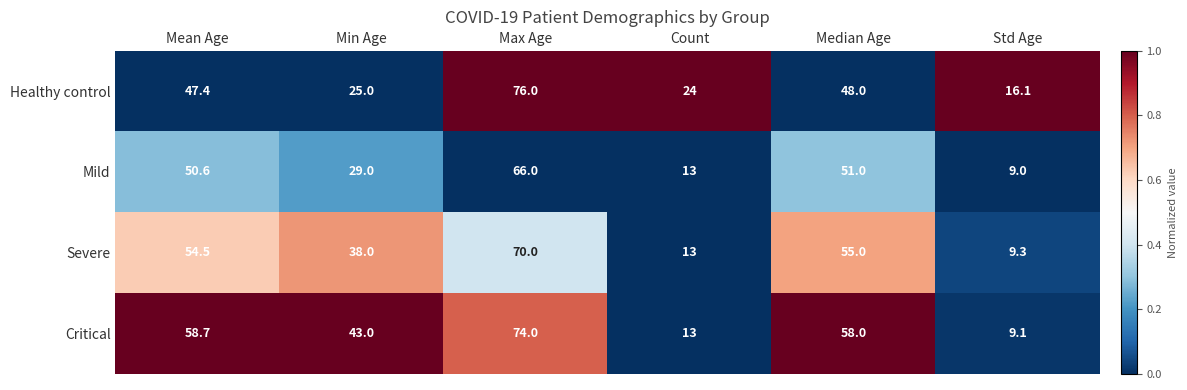

What is the total value across all series at Std Age?

43.5